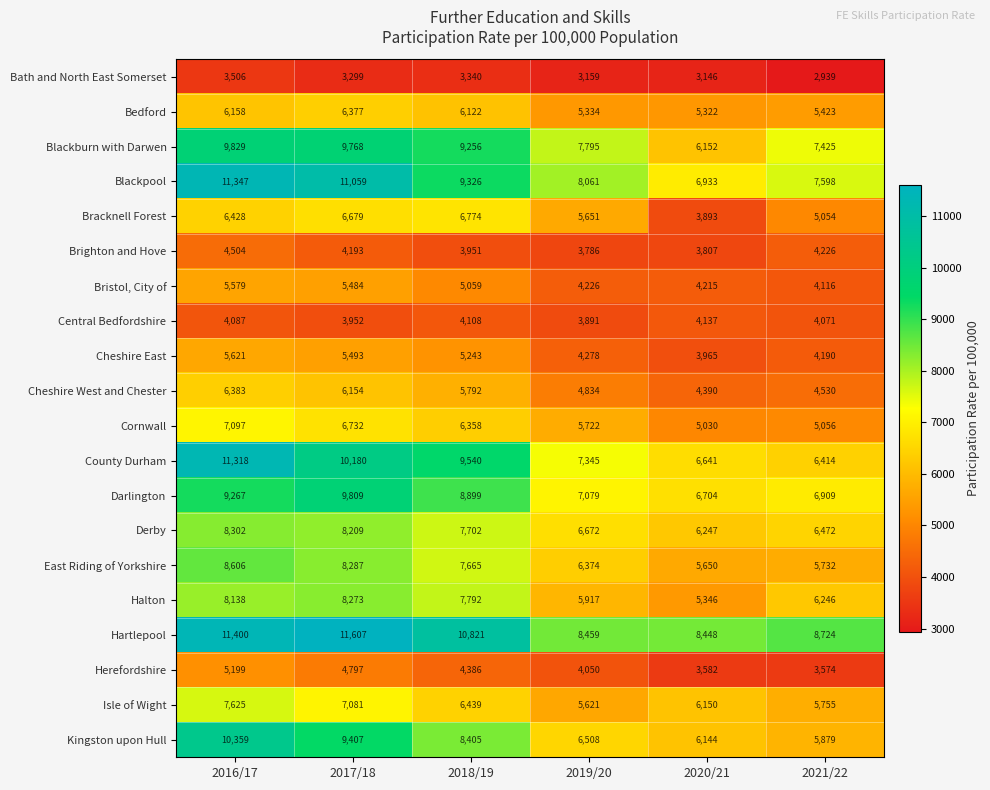

The value of Kingston upon Hull at 2019/20 is 8822. True or false?

False